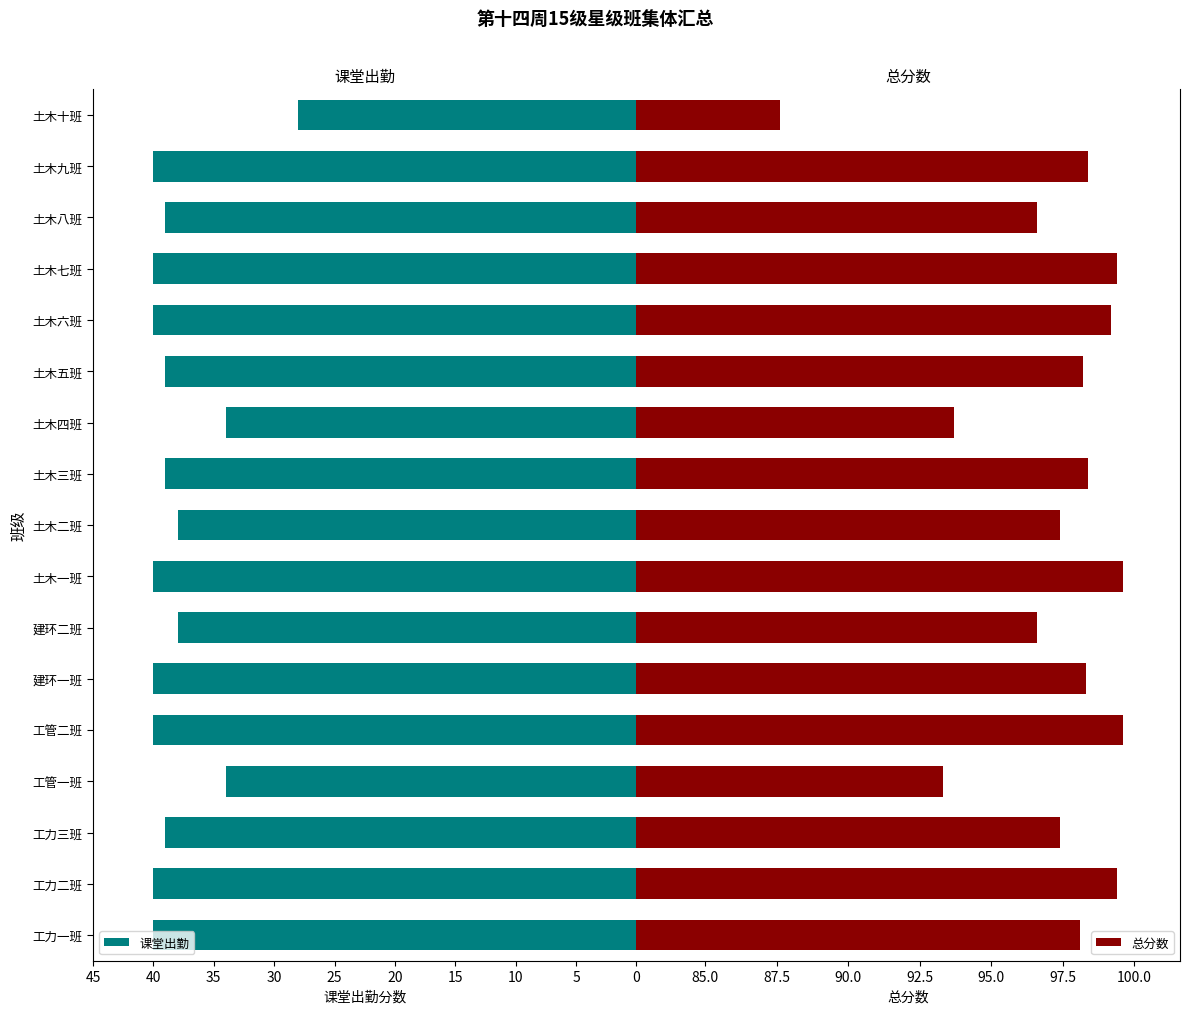

What is the sum of the 课堂出勤 values at 土木一班 and 土木四班?

74